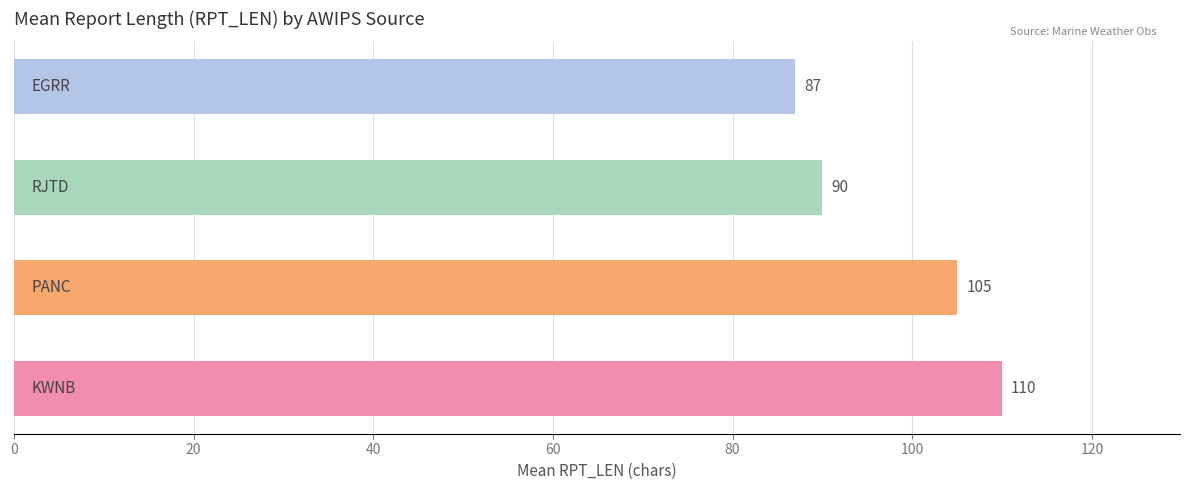

How many values are between 90 and 110?

3